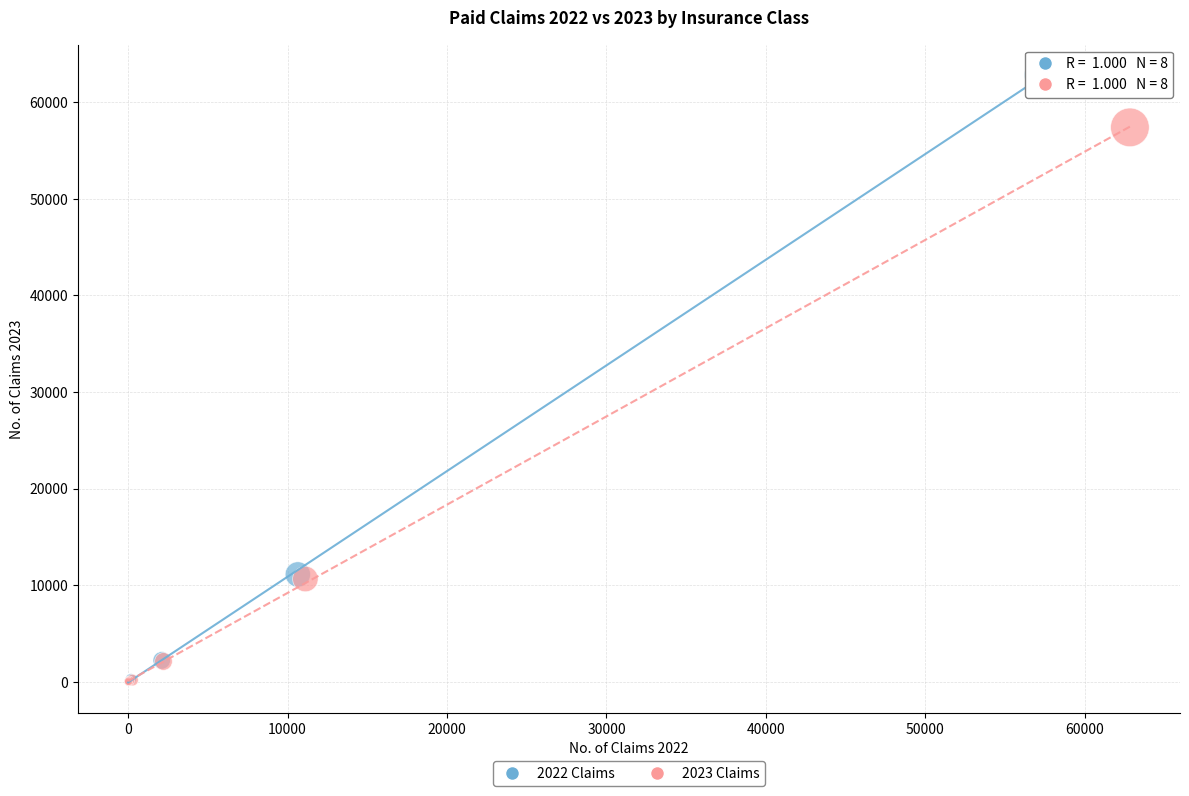

What are all the series names shown in the legend?

2022 Claims, 2023 Claims